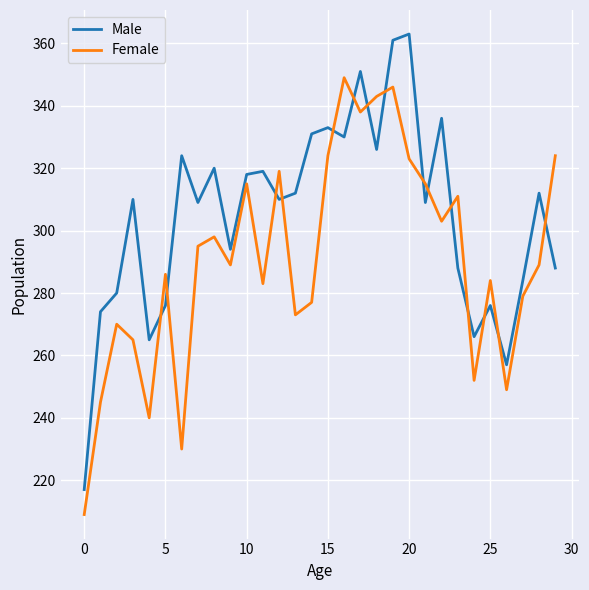

Rank the series by their average value, from highest to lowest.

Male, Female